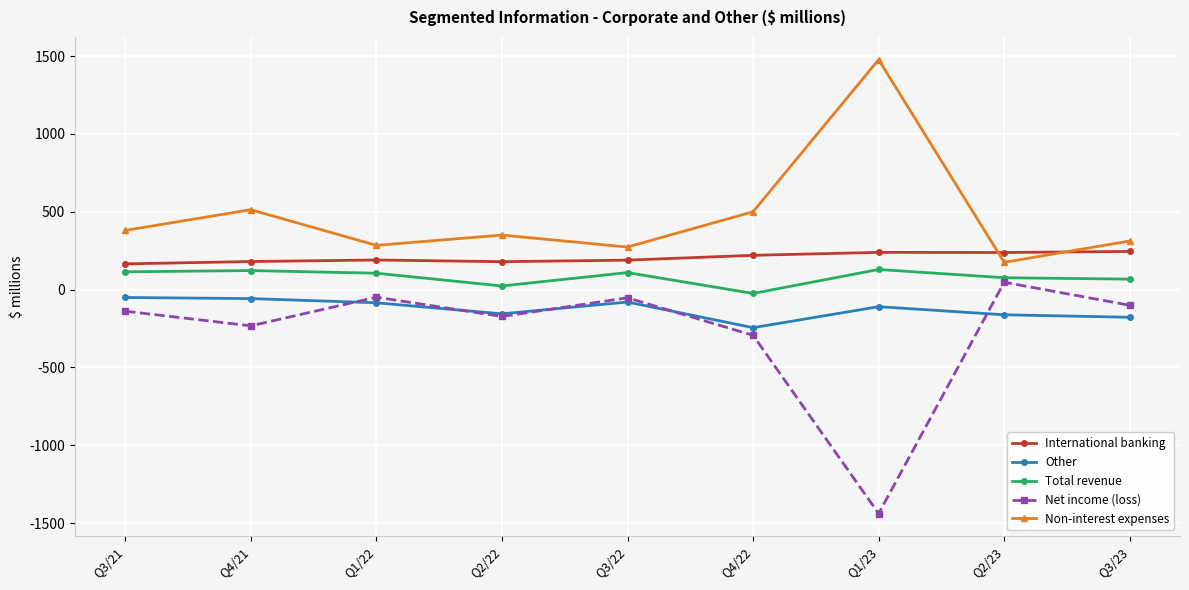

Is this an area chart (filled region under the line)?

No